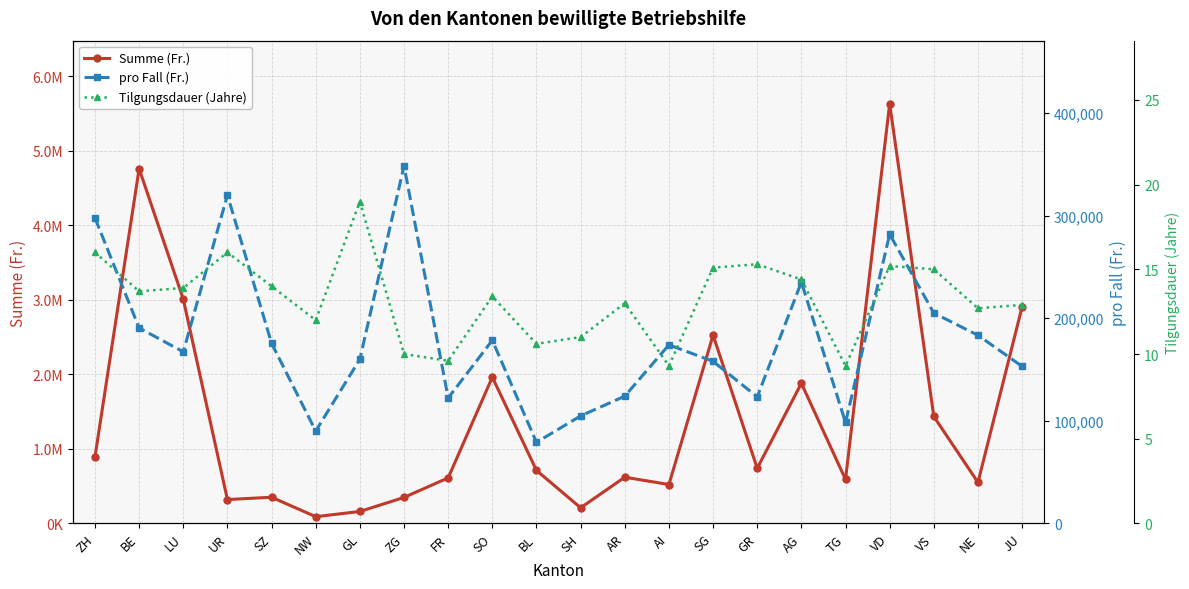

What is the minimum value for Tilgungsdauer (Jahre)?

9.3